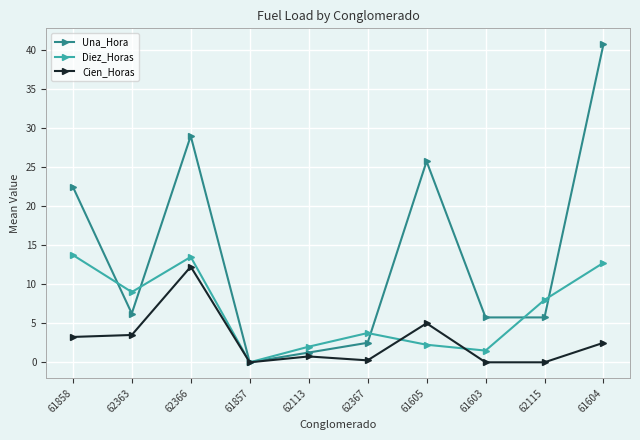

How many values in Una_Hora are above zero?

9